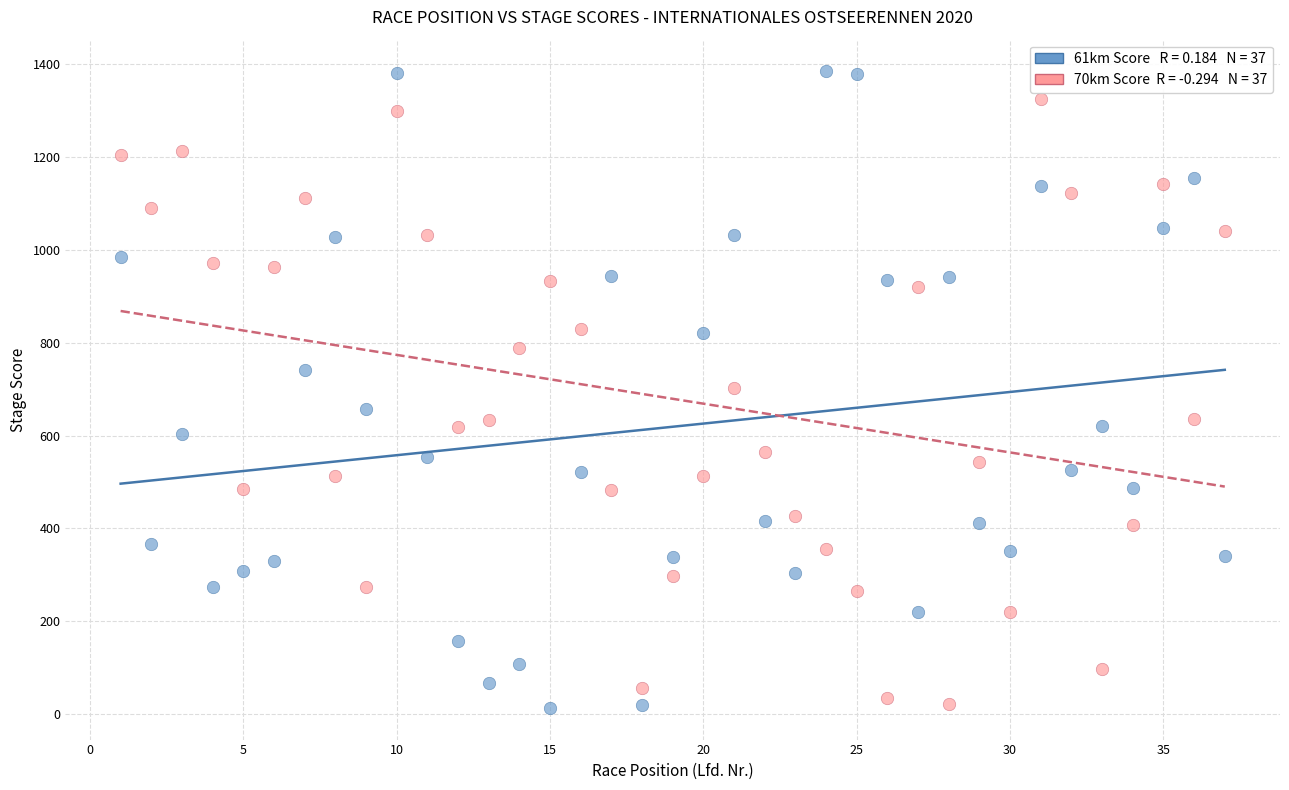

Across all data points, what is the range of X values (max minus min)?

36